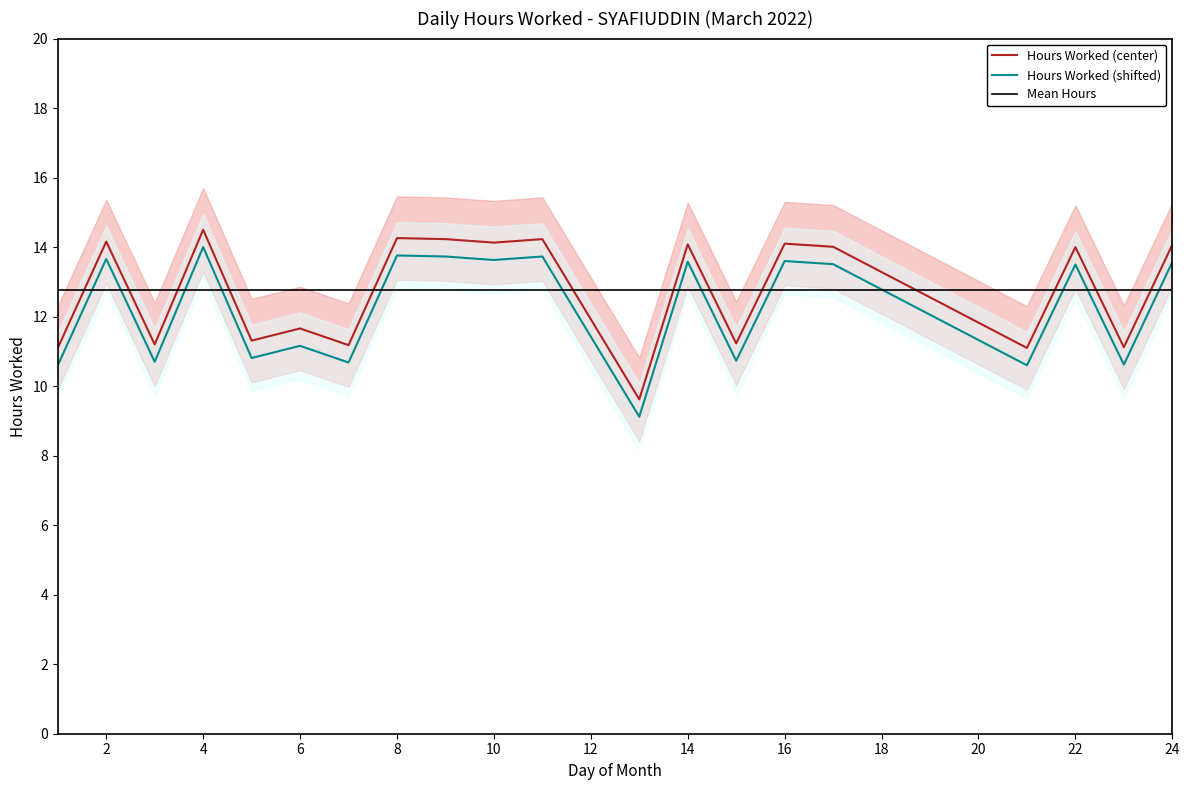

True or false: the data shows 11.2 at 3.

True